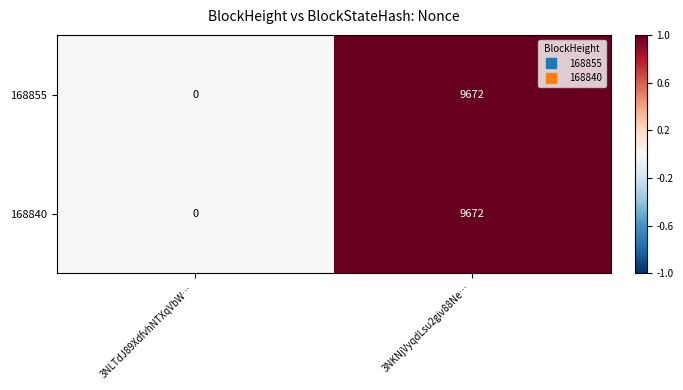

Count the number of data series in this chart.

2